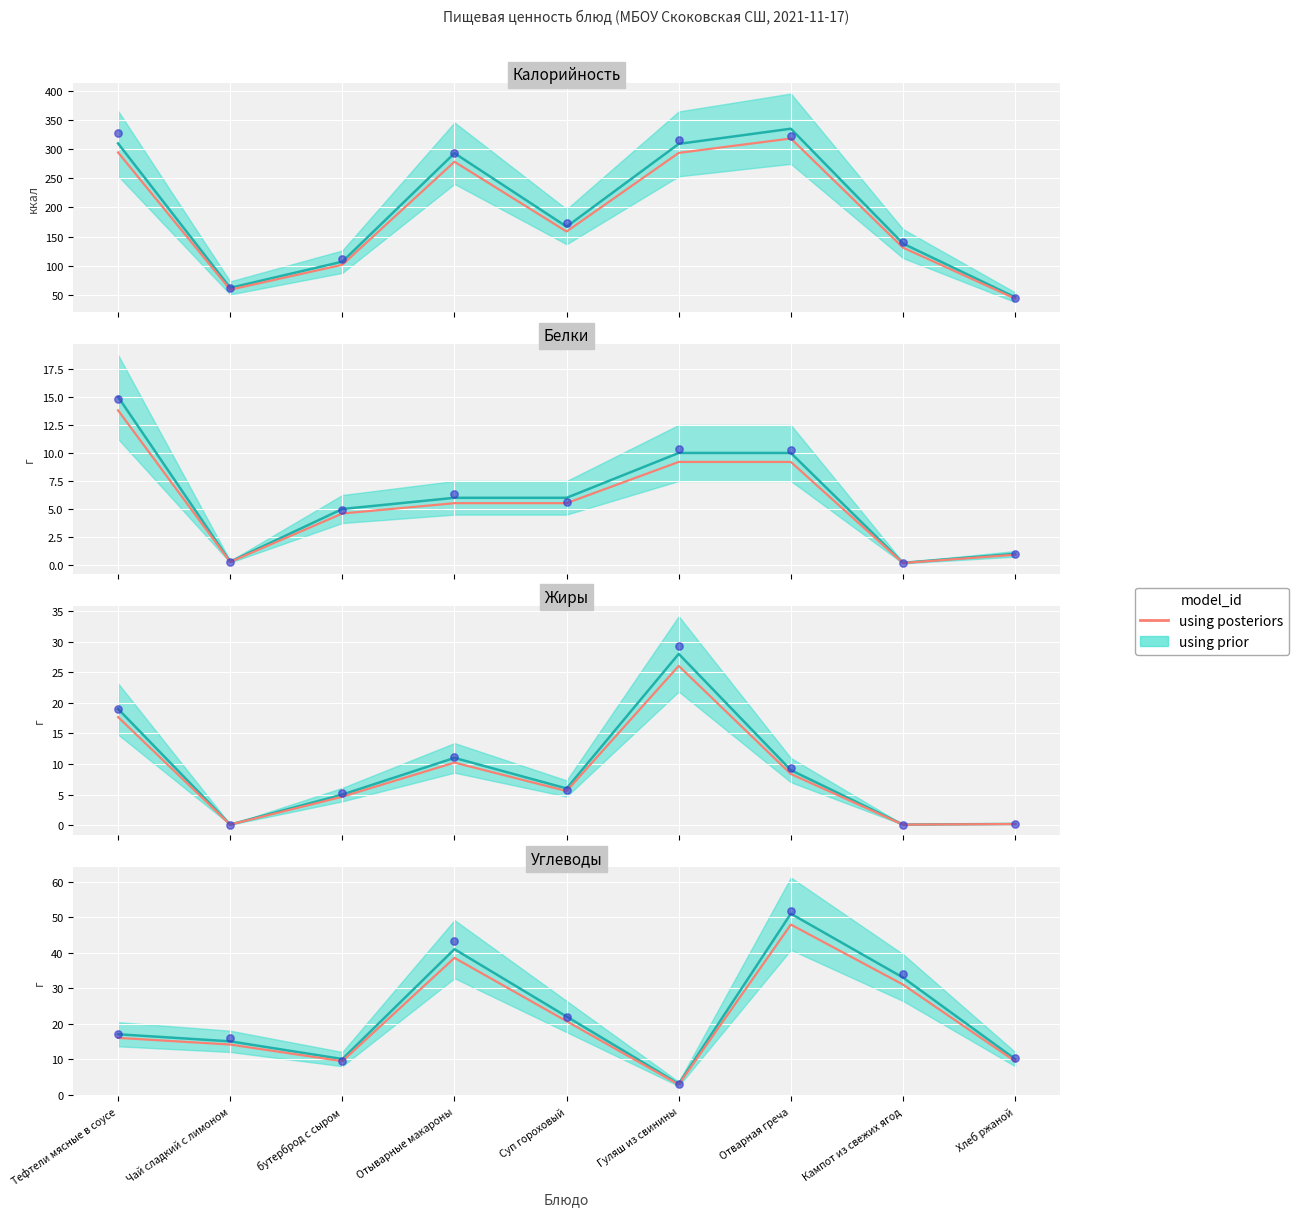

What is the ratio of the value at Тефтели мясные в соусе to the value at Отварная греча?

0.3